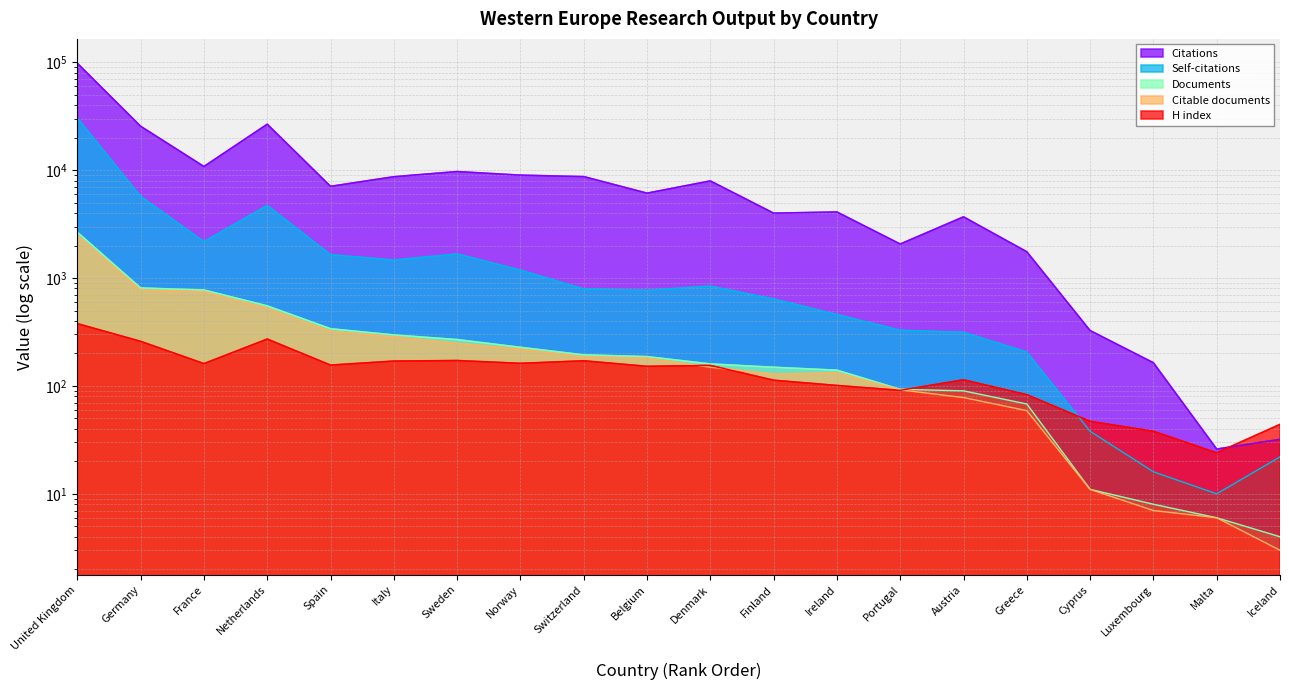

What are all the series names shown in the legend?

Documents, Citable documents, Citations, Self-citations, H index